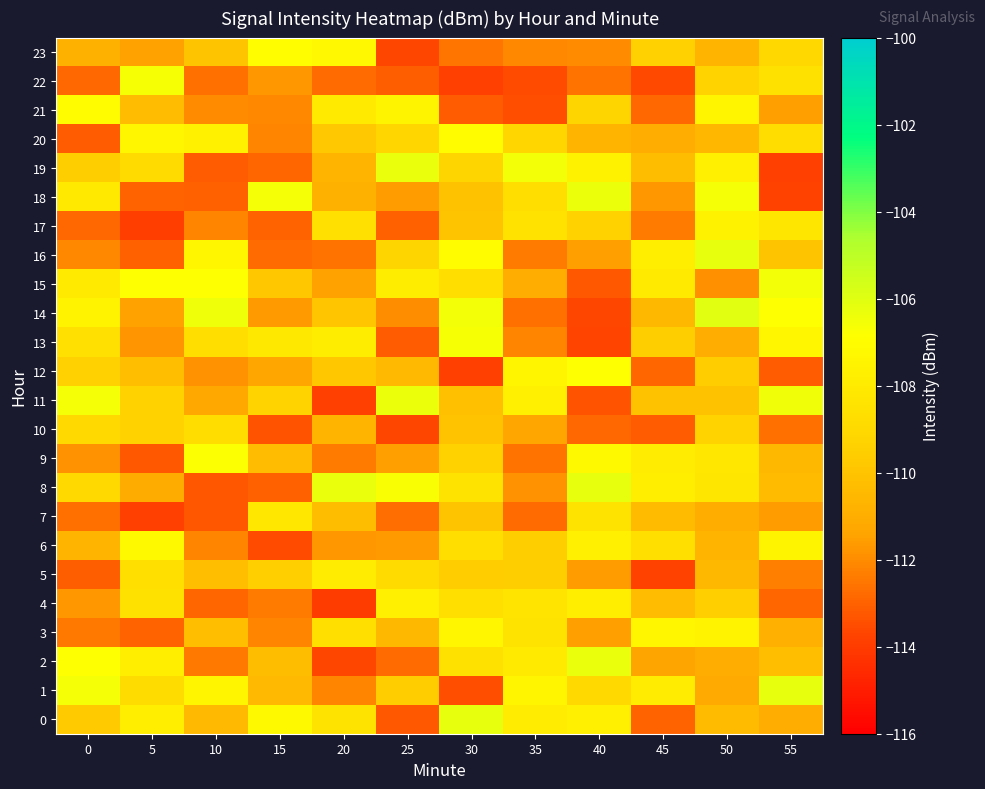

At 45, list the series in order from largest to smallest.

3, 8, 16, 9, 1, 15, 6, 23, 13, 11, 19, 4, 7, 14, 20, 2, 18, 17, 21, 12, 0, 10, 22, 5